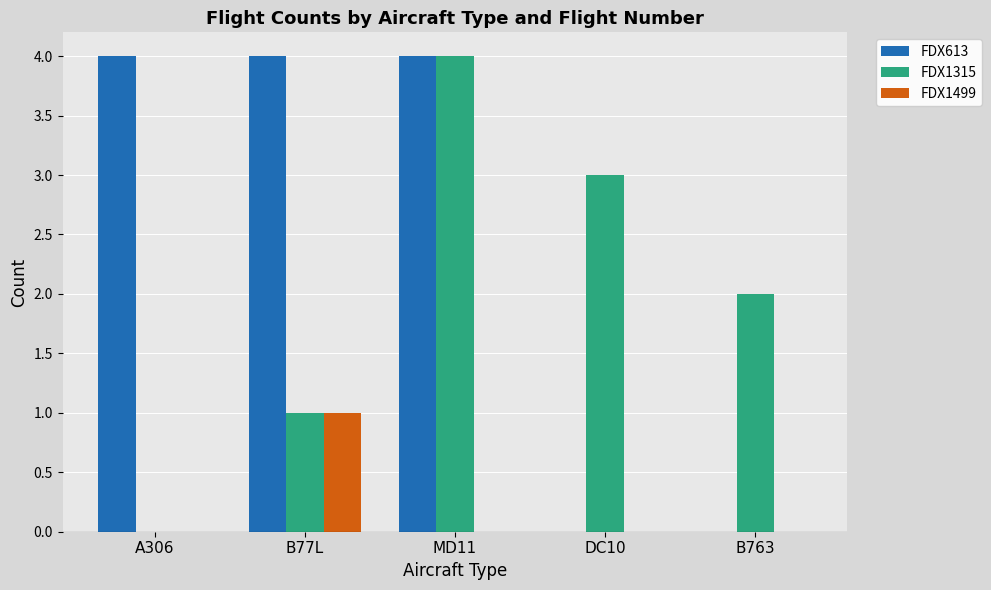

Which series changed the most between B77L and MD11?

FDX1315